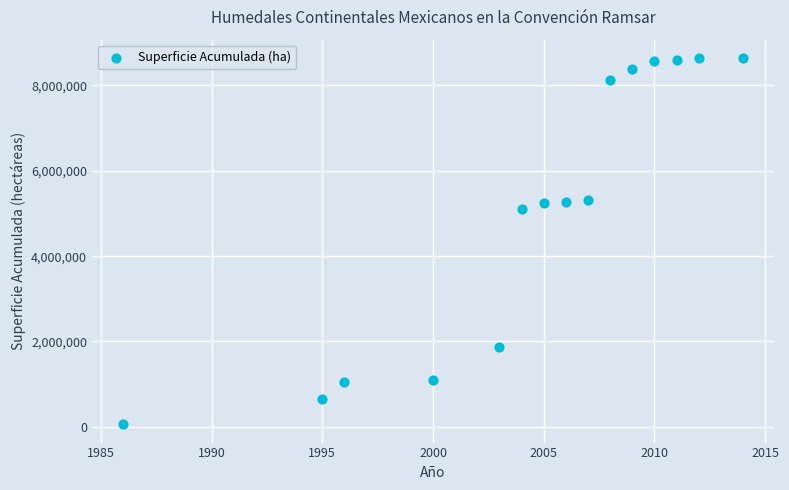

What Y value in the scatter plot is closest to 4351964?

5101458.4